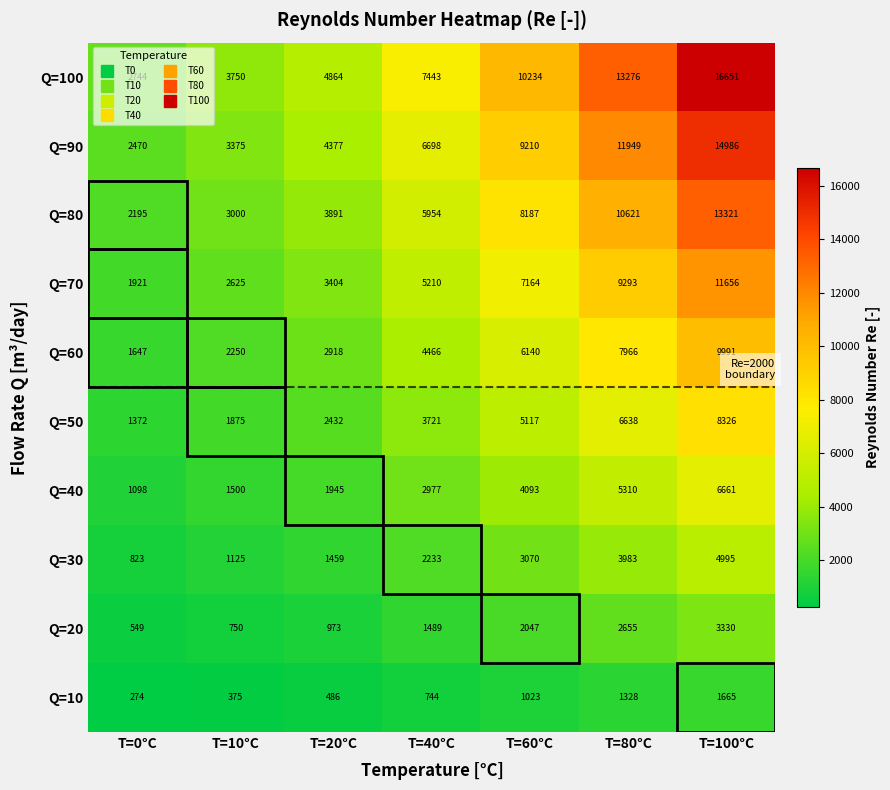

What is the minimum value shown in the chart?

274